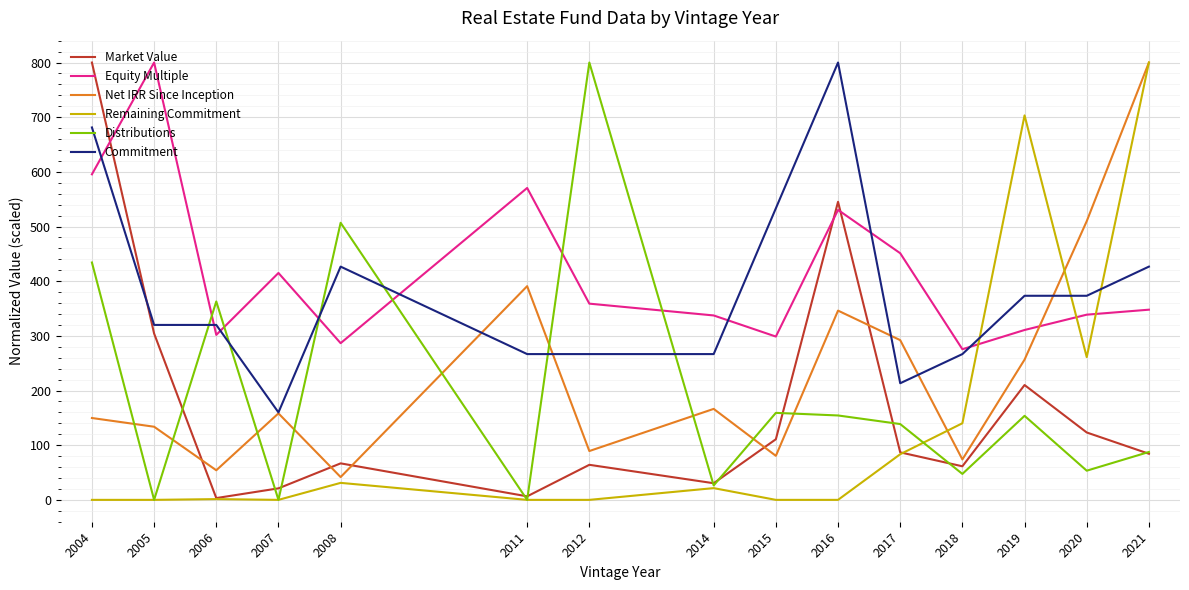

Which series has the largest total across all categories?

Equity Multiple